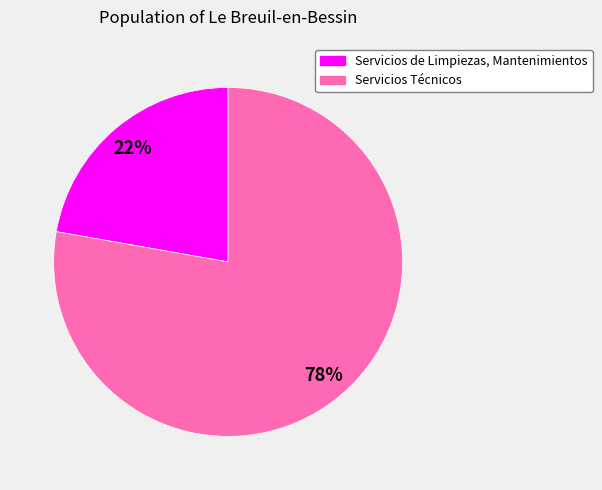

Approximately how many times larger is the value at Servicios Técnicos compared to Servicios de Limpiezas, Mantenimientos?

3.5